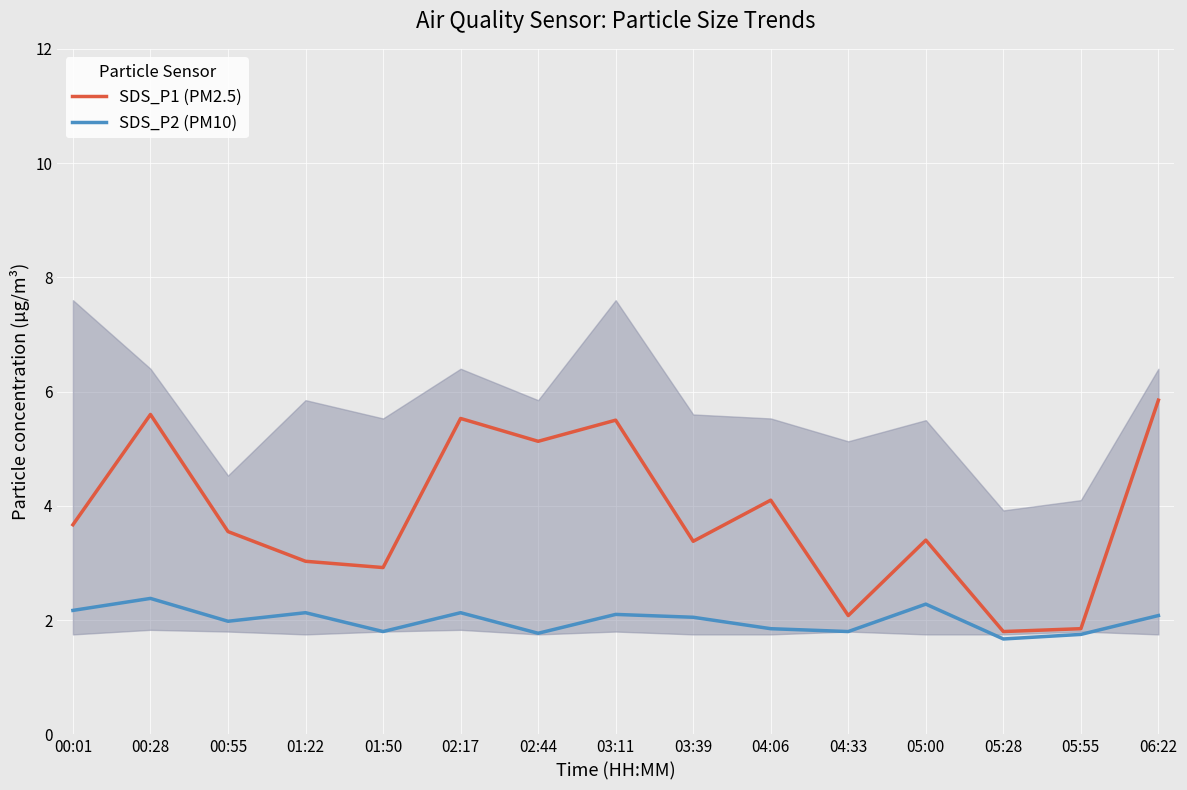

Where is SDS_P1 (PM2.5) nearest to the value 3?

01:22